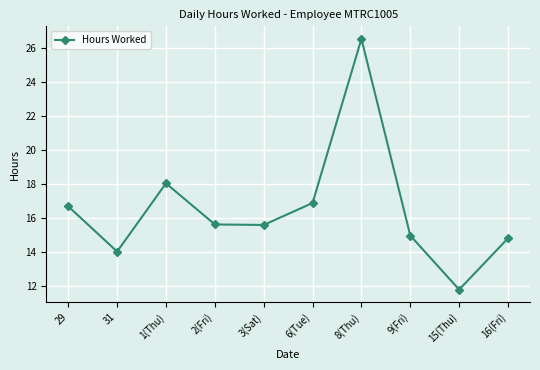

The value at 15(Thu) is 5.3. True or false?

False